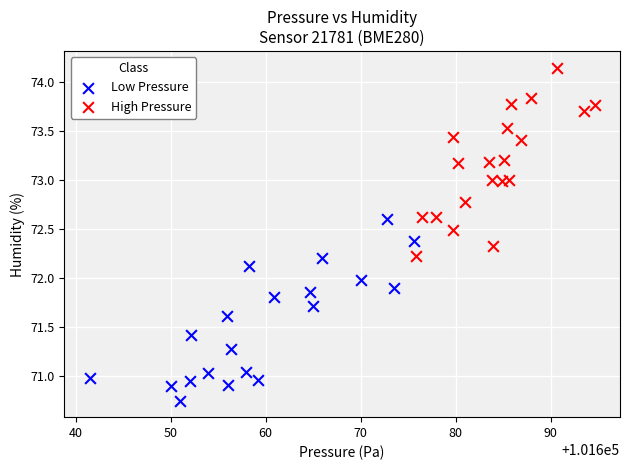

What are all the series names shown in the legend?

Low Pressure, High Pressure